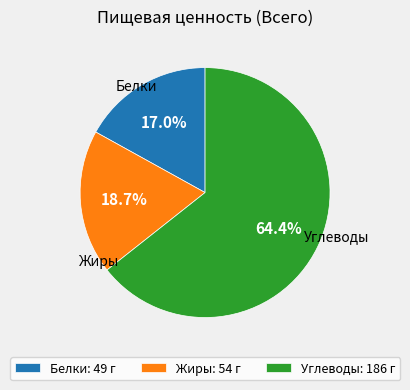

What is the largest slice in the pie chart?

Углеводы